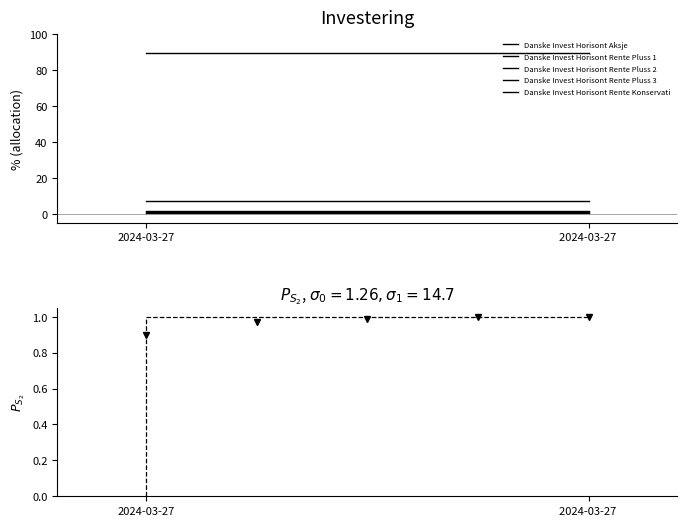

Reading left to right, what are all the values shown in this chart?

Danske Invest Horisont Aksje: 89.8	89.8
Danske Invest Horisont Rente Pluss 1: 7.1	7.1
Danske Invest Horisont Rente Pluss 2: 1.5	1.5
Danske Invest Horisont Rente Pluss 3: 1.0	1.0
Danske Invest Horisont Rente Konservati: 0.4	0.4
Cumulative %: 0.0	1.0